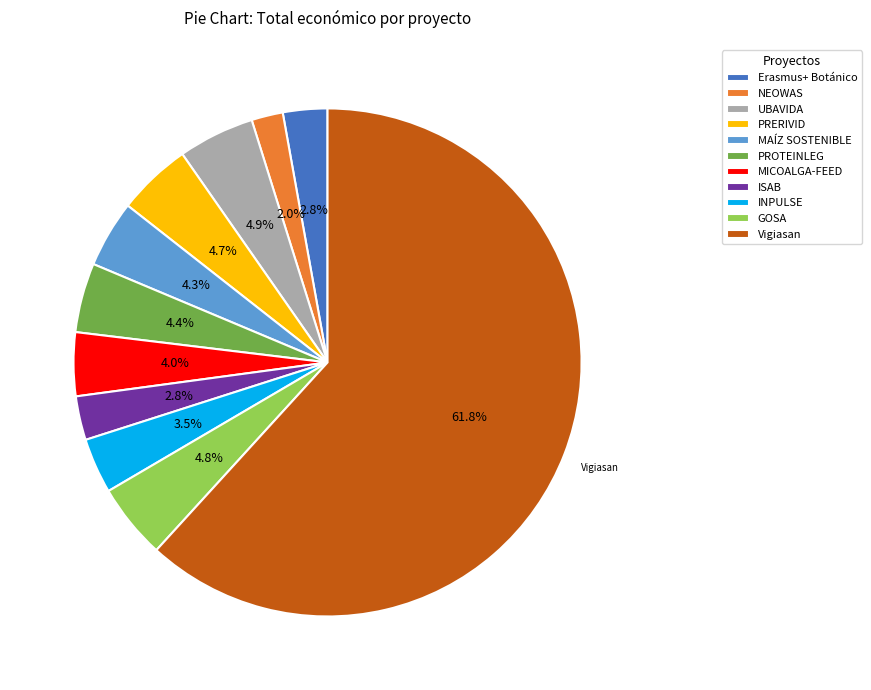

What is the total percentage of MICOALGA-FEED and GOSA?

8.8%